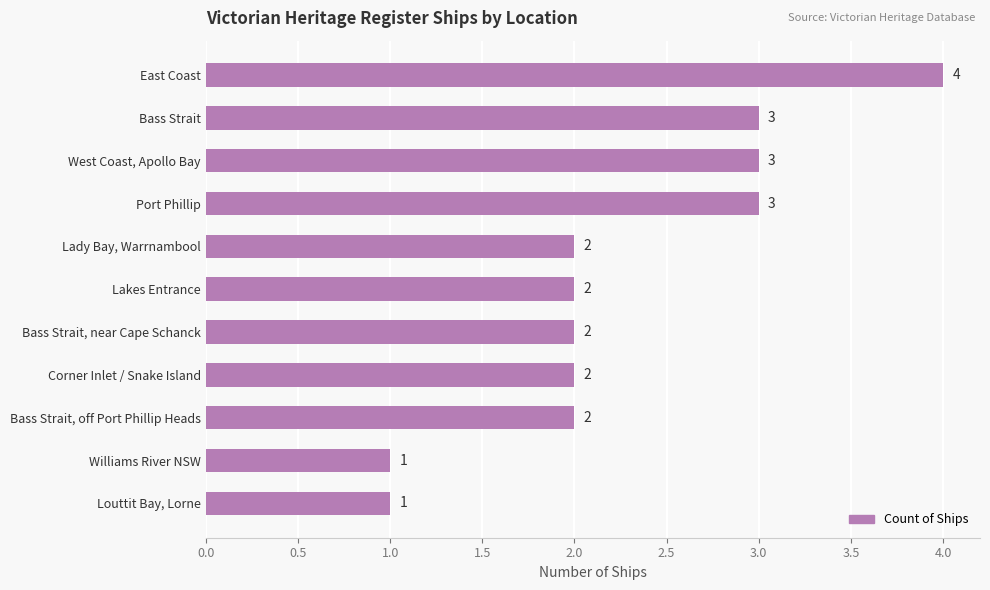

What is the label of the 8th bar from the top?

Corner Inlet / Snake Island